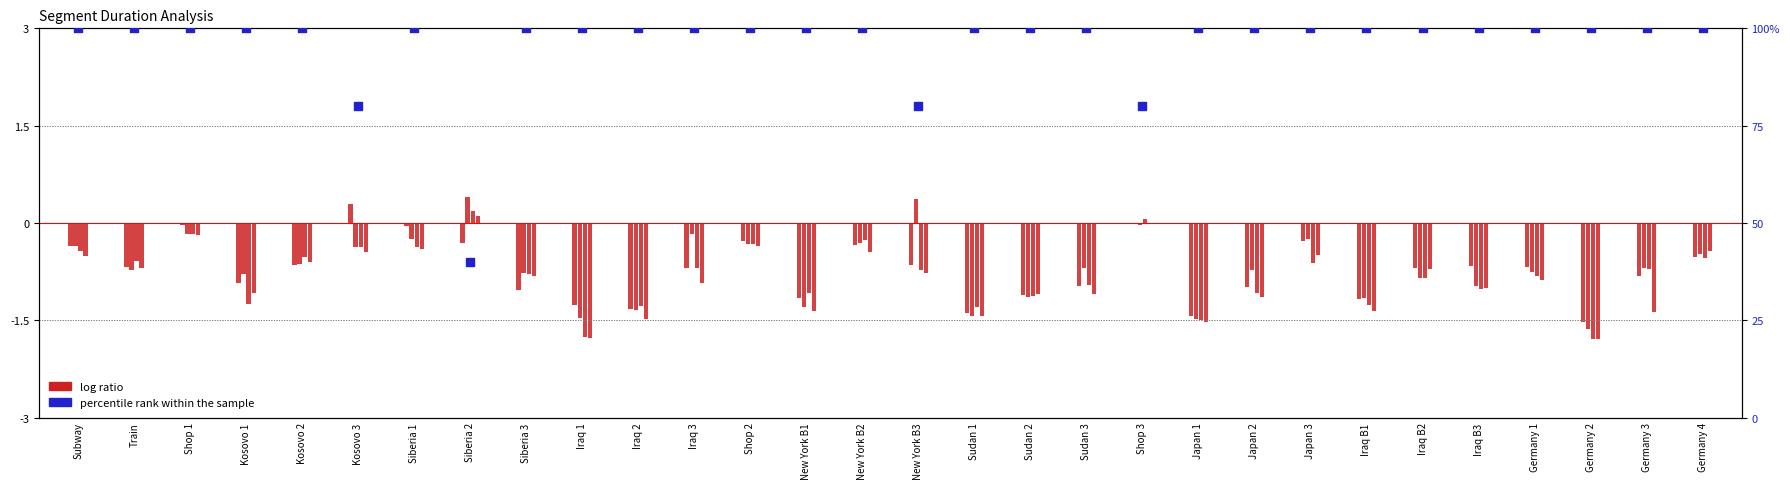

At how many categories does at least one series exceed 22?

30